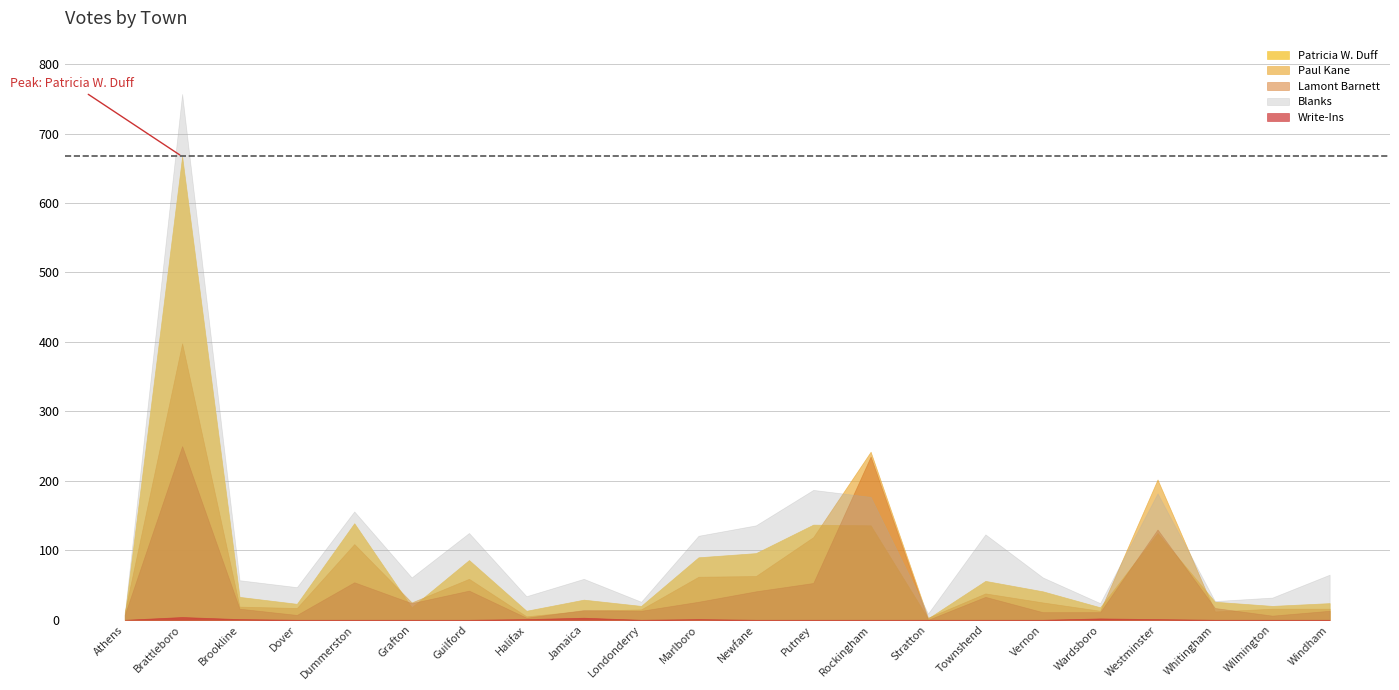

At which category is the sum across all series the highest?

Brattleboro